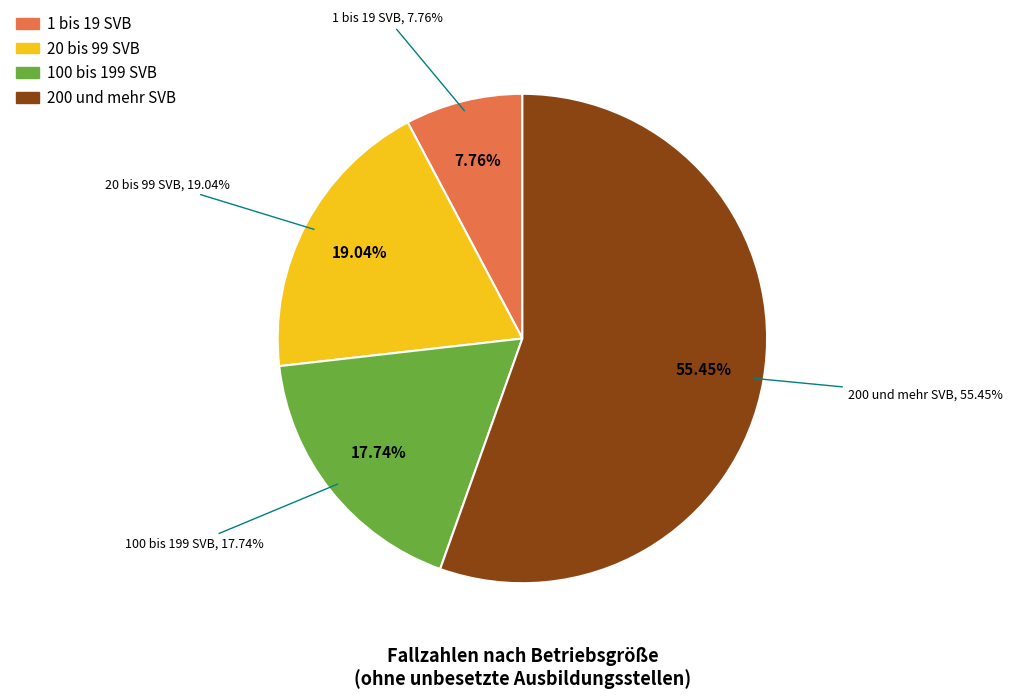

To the nearest percent, what is the difference between the largest and smallest slice percentages?

48%